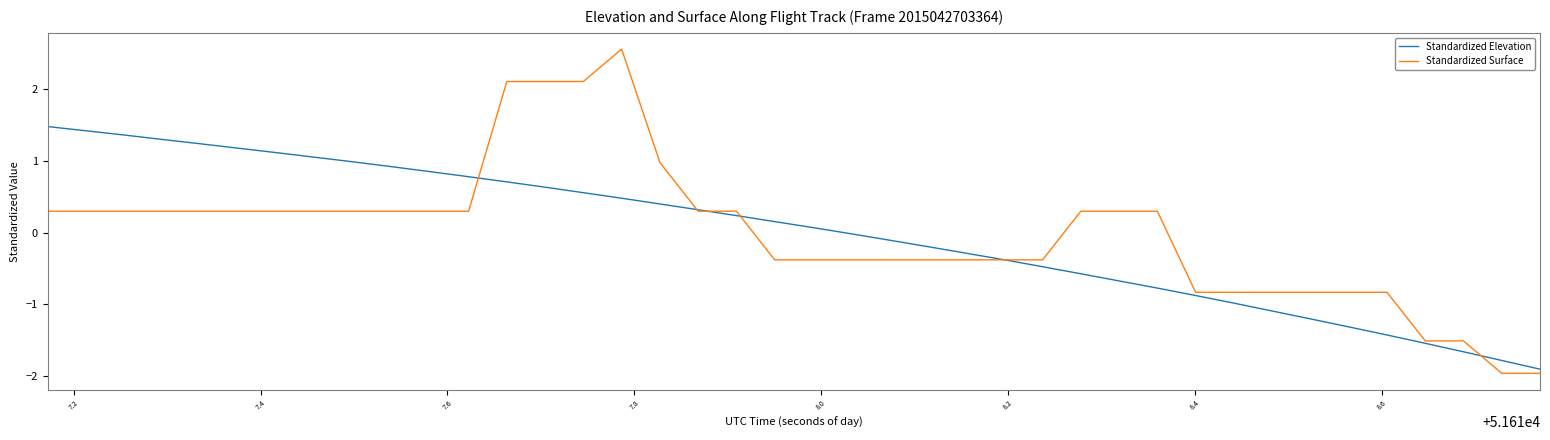

Is this an area chart (filled region under the line)?

No